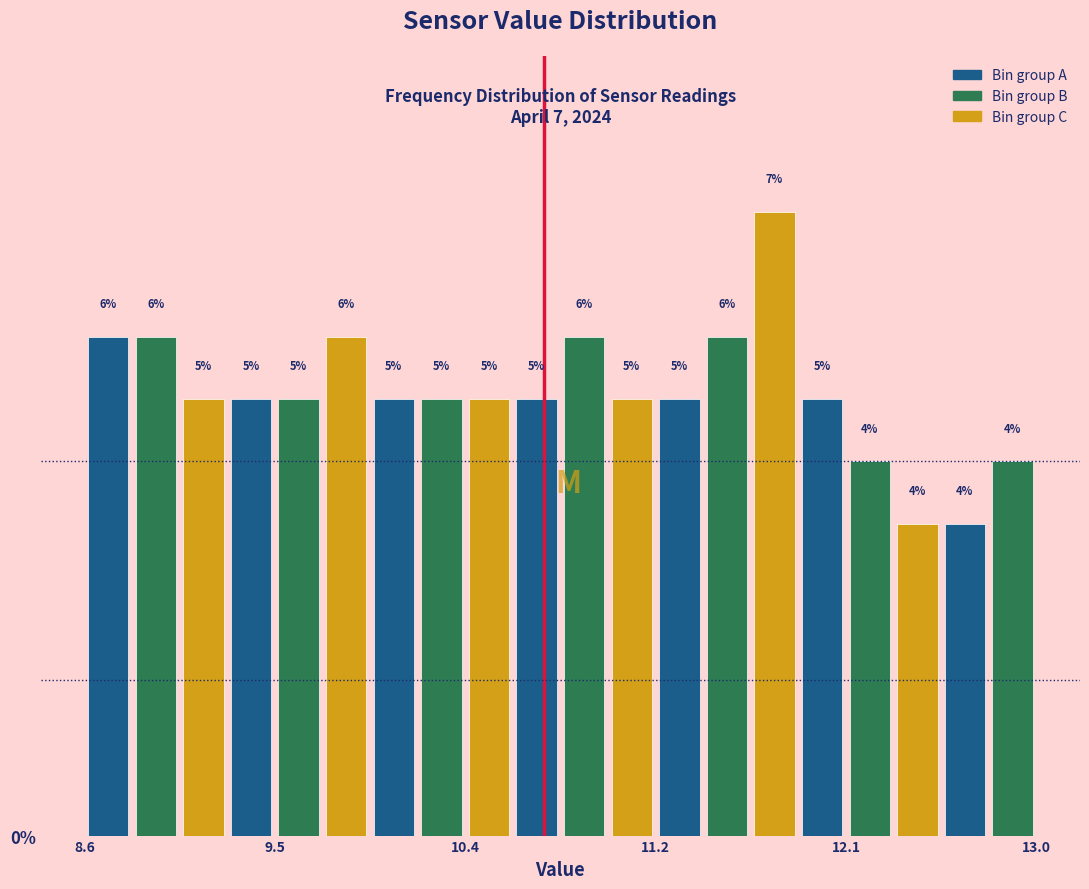

Around what value on the x-axis is the tallest bar? Give the approximate position of its centre, as read against the axis.

11.8